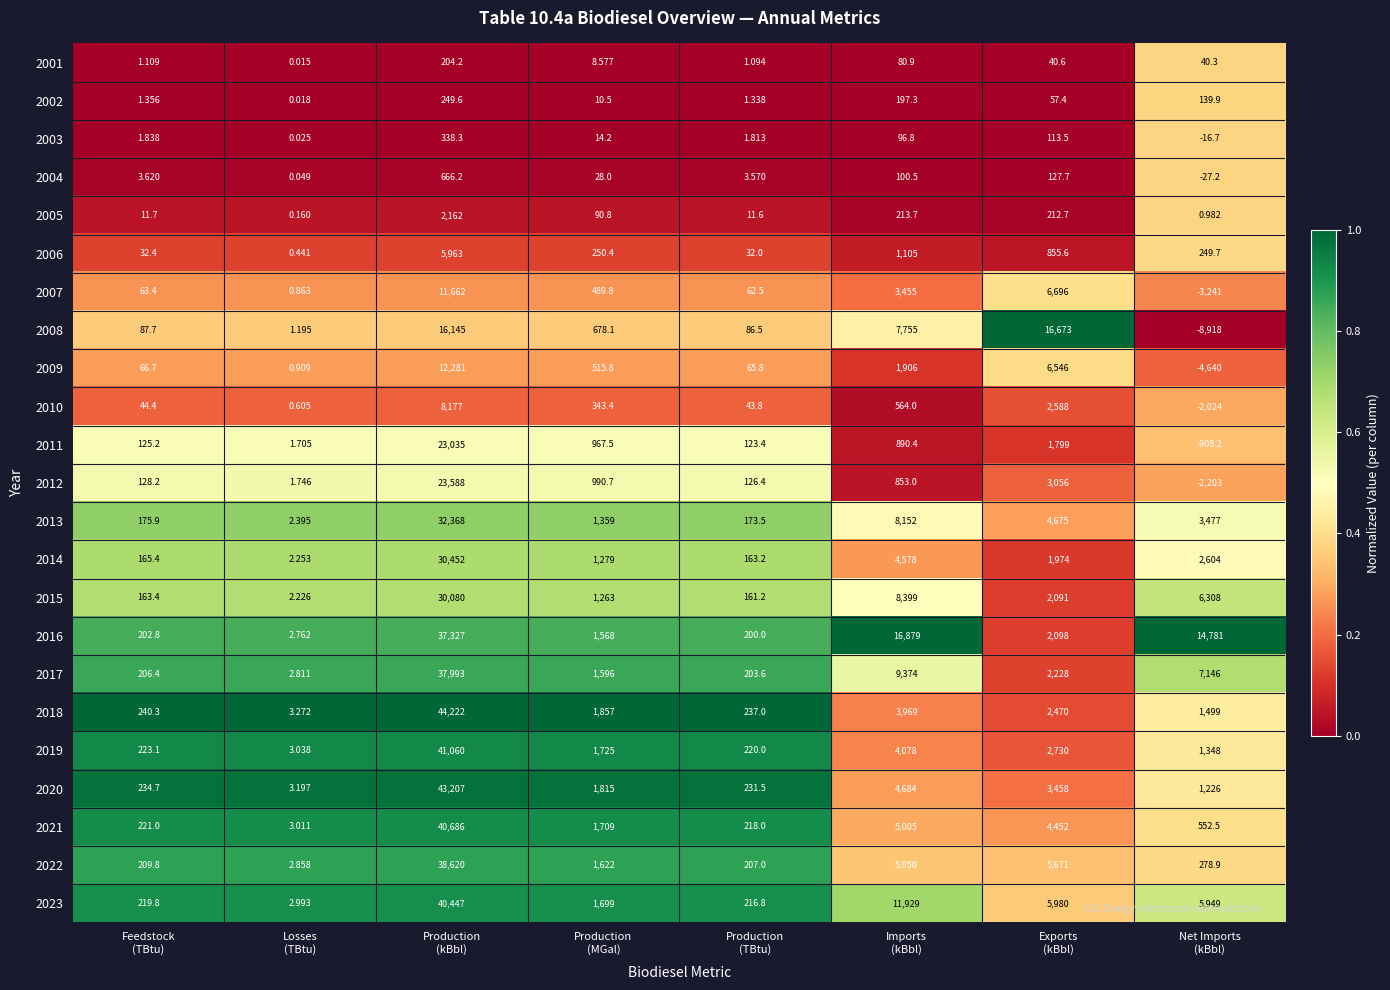

Count the number of data series in this chart.

23